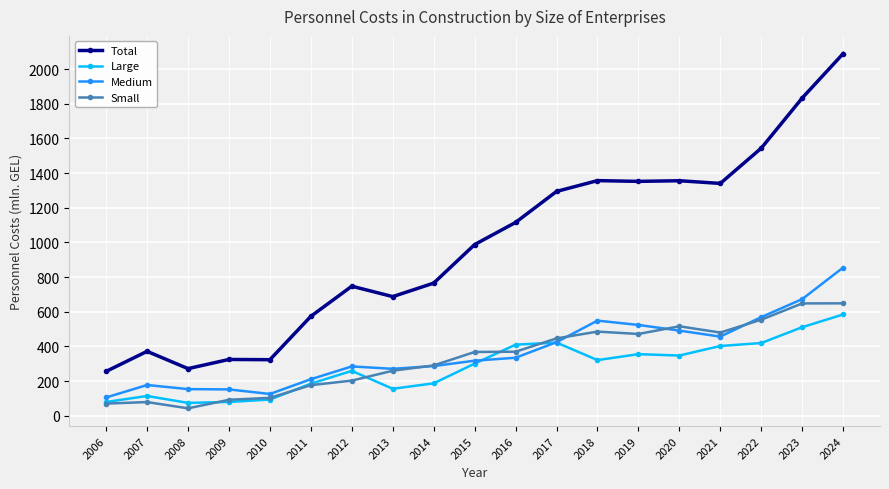

True or false: Medium and Total cross at least once.

False